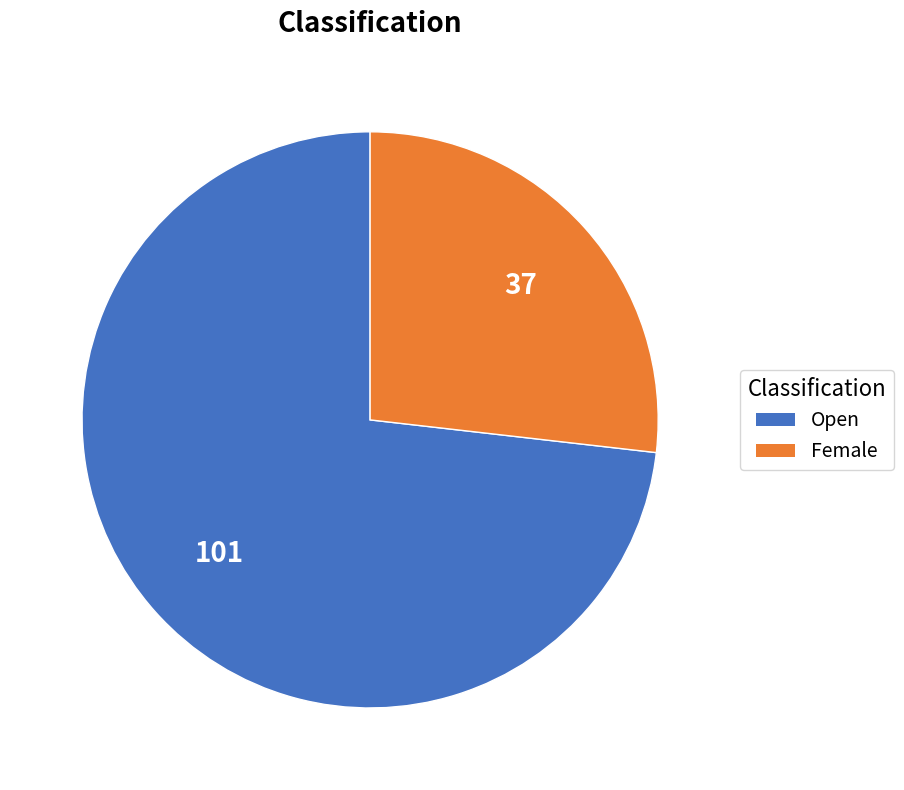

How many segments does this pie chart have?

2